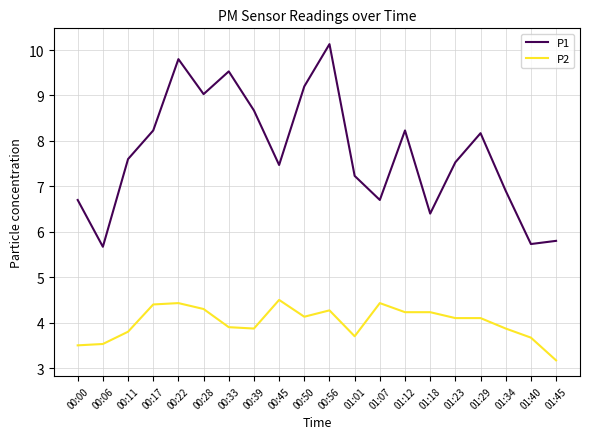

At which category does P1 reach its first local peak?

00:22